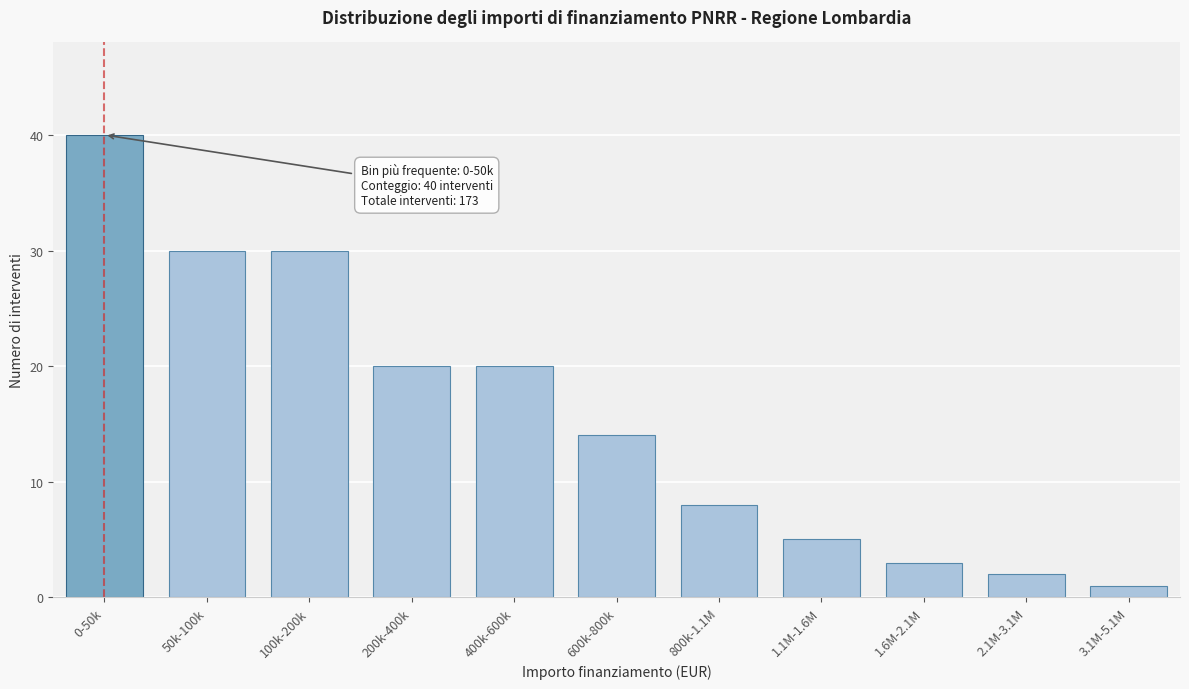

Reading right to left, transcribe all the data shown in this chart.

1	2	3	5	8	14	20	20	30	30	40